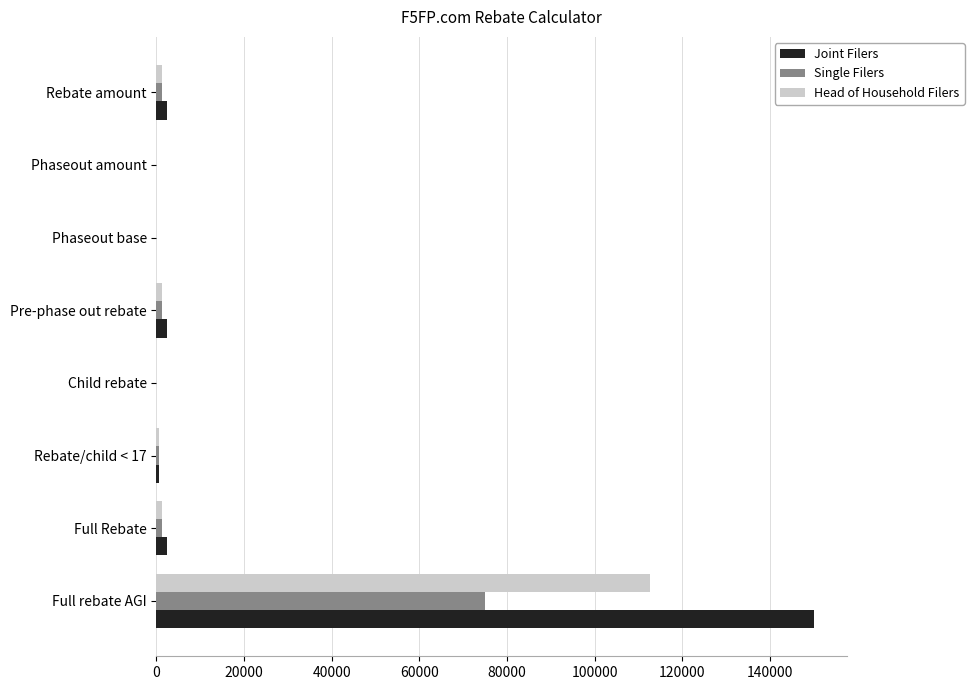

Between Full rebate AGI and Phaseout base, which series saw the biggest shift?

Joint Filers